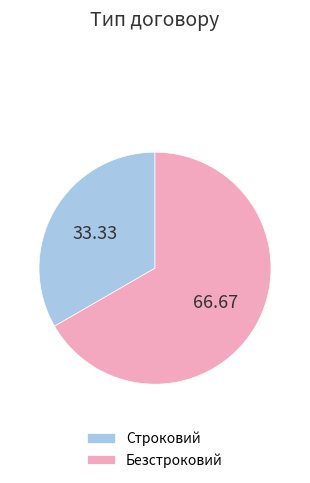

Which has a higher value, Строковий or Безстроковий?

Безстроковий